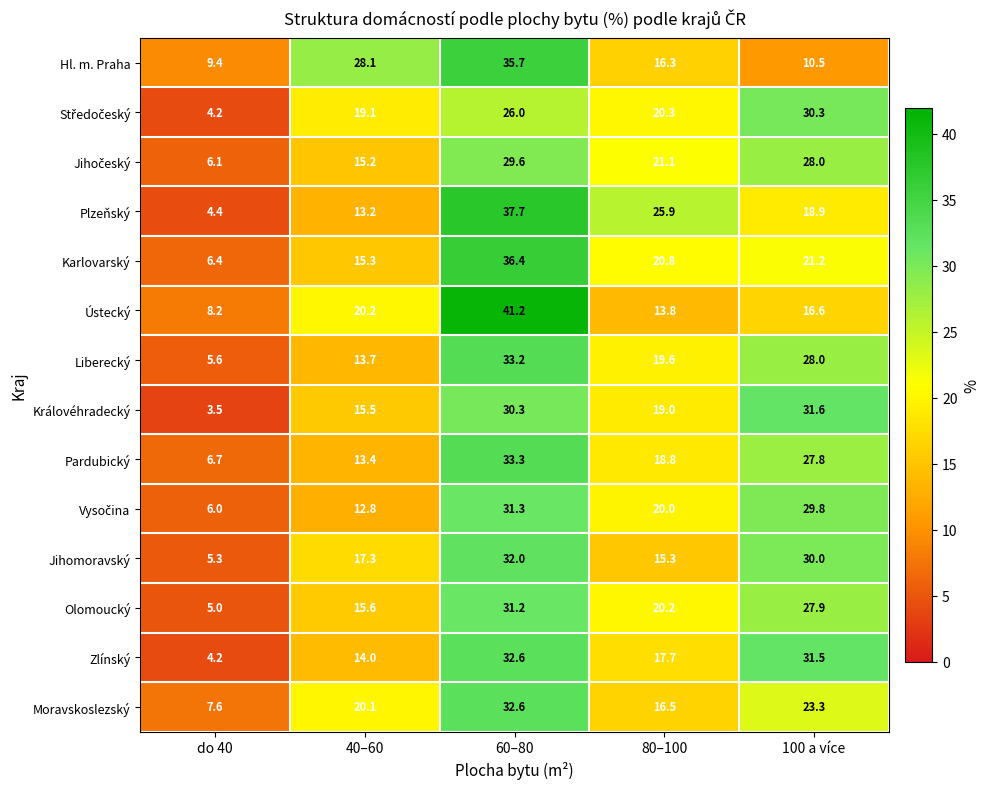

What is the spread (max minus min) of values at 40–60?

15.3